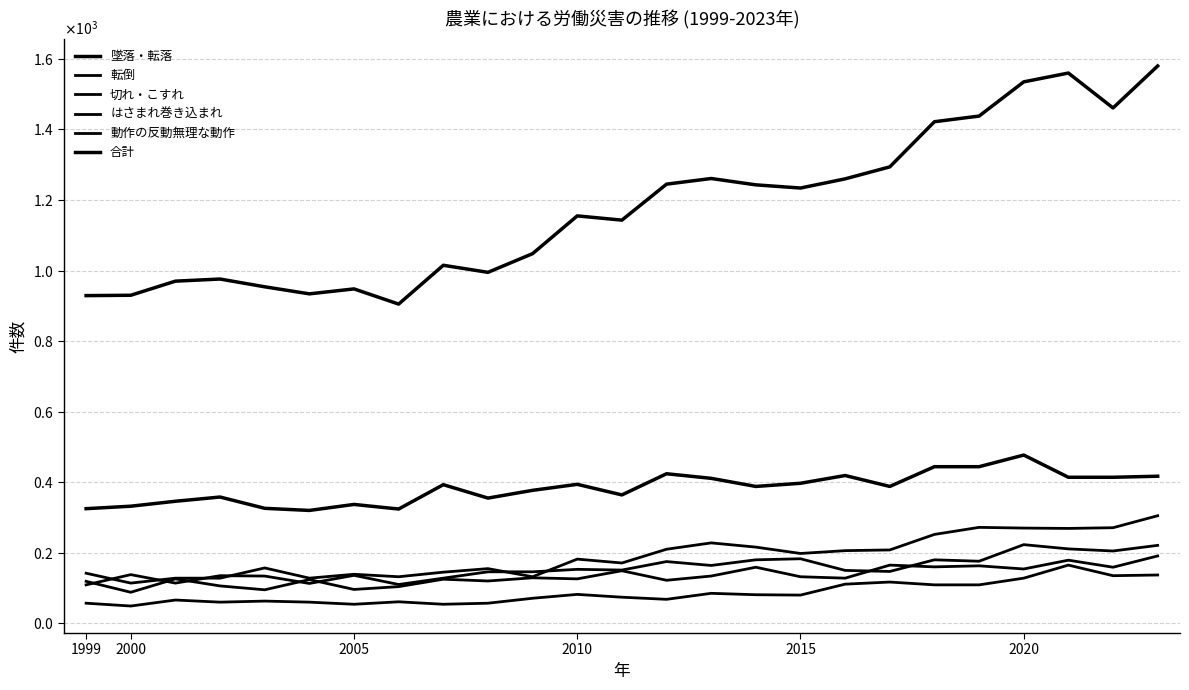

List the series in order of their peak value, highest first.

合計, 墜落・転落, 転倒, 切れ・こすれ, はさまれ巻き込まれ, 動作の反動無理な動作